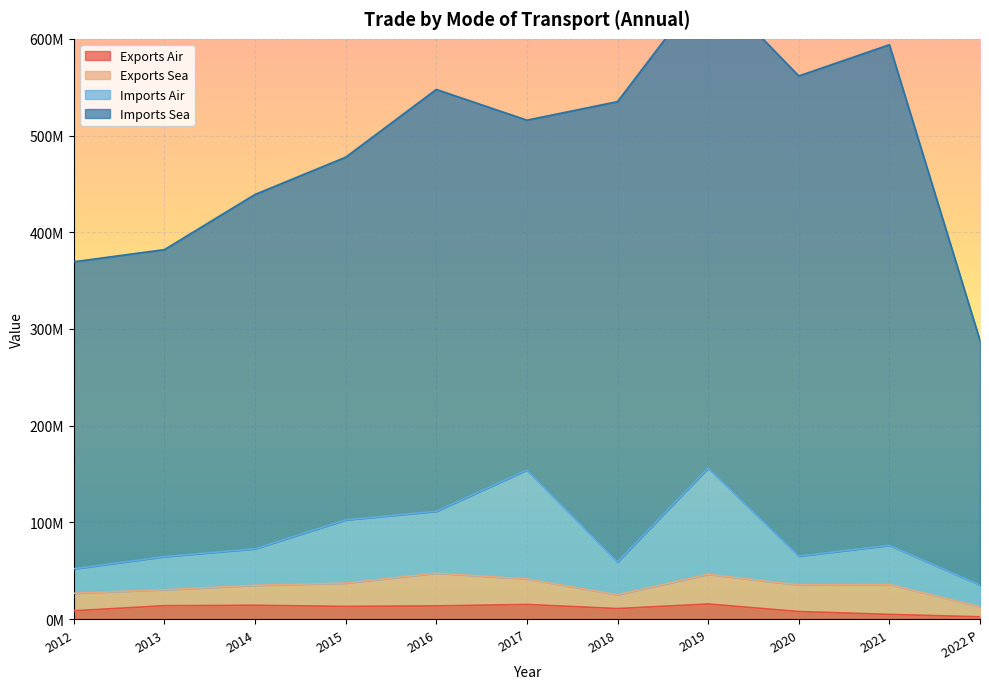

At which label does Imports Air reach its minimum?

2022 P